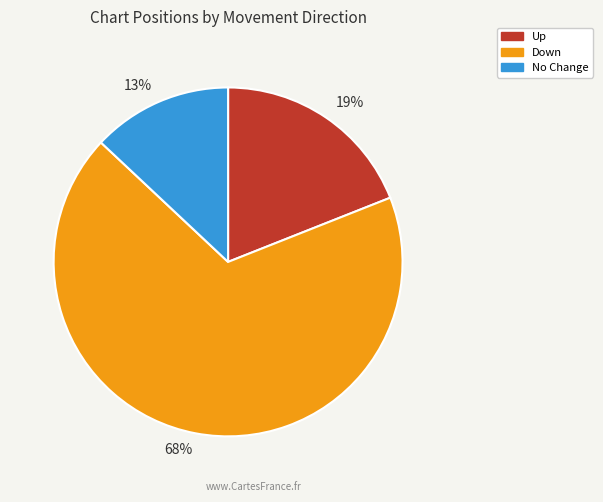

Rank the categories by value from lowest to highest.

13%, 19%, 68%